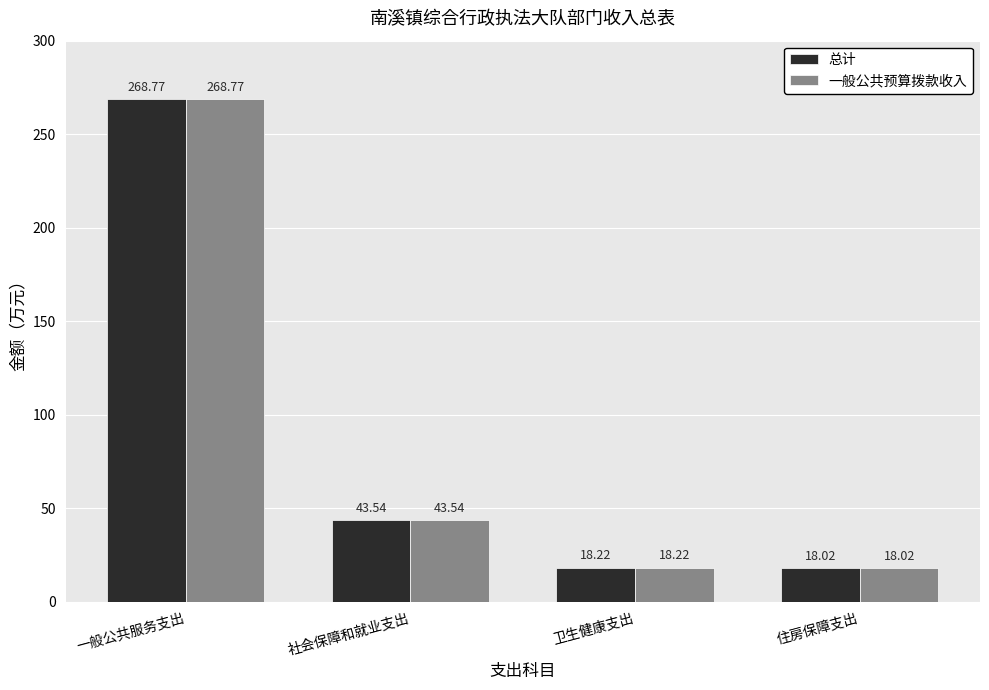

Are the bars grouped side by side (vs. stacked)?

Yes